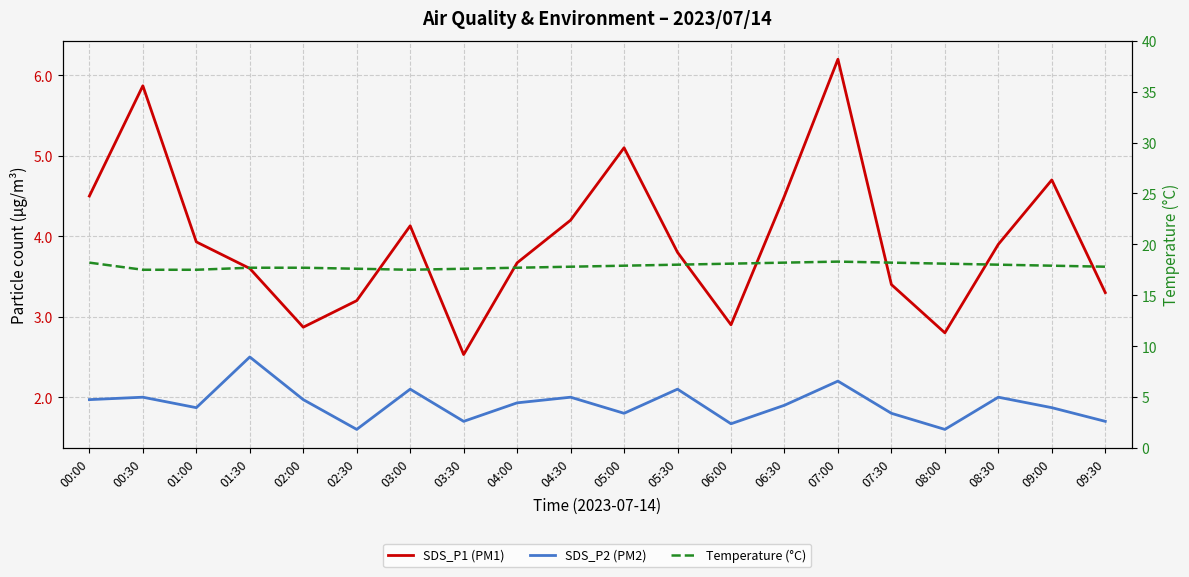

What is the smallest value displayed?

1.6